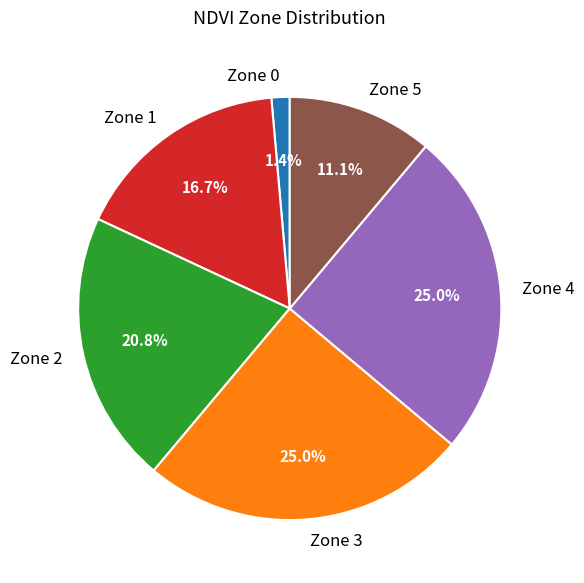

Is there any slice that represents more than half of the pie?

No